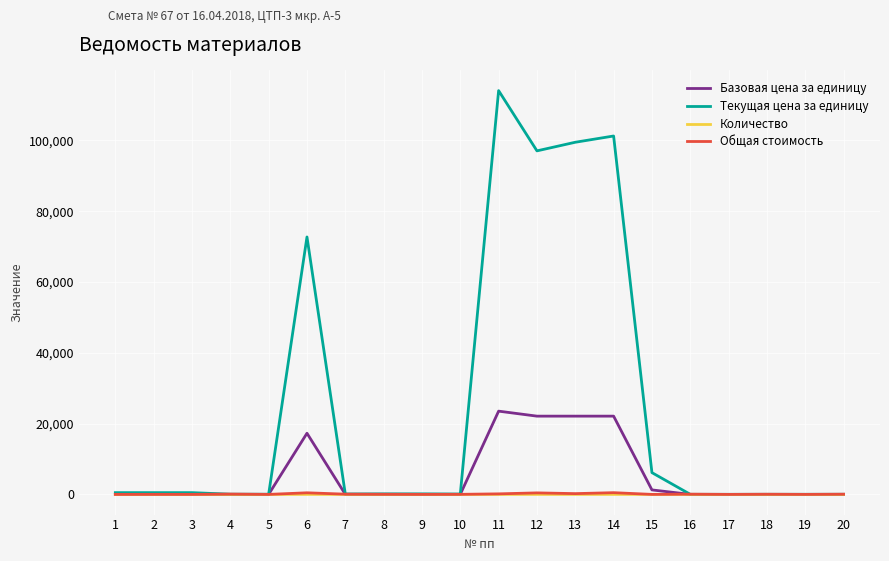

Which series has the largest total across all categories?

Текущая цена за единицу